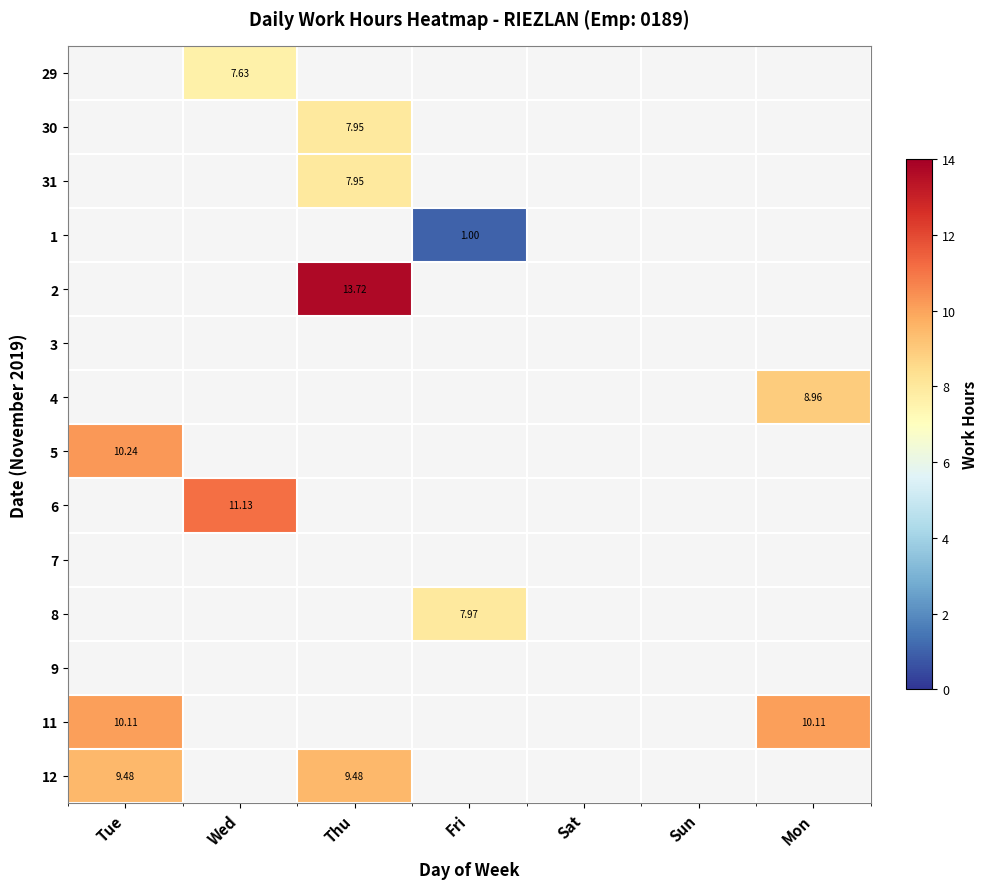

At how many categories does at least one series exceed 2?

5